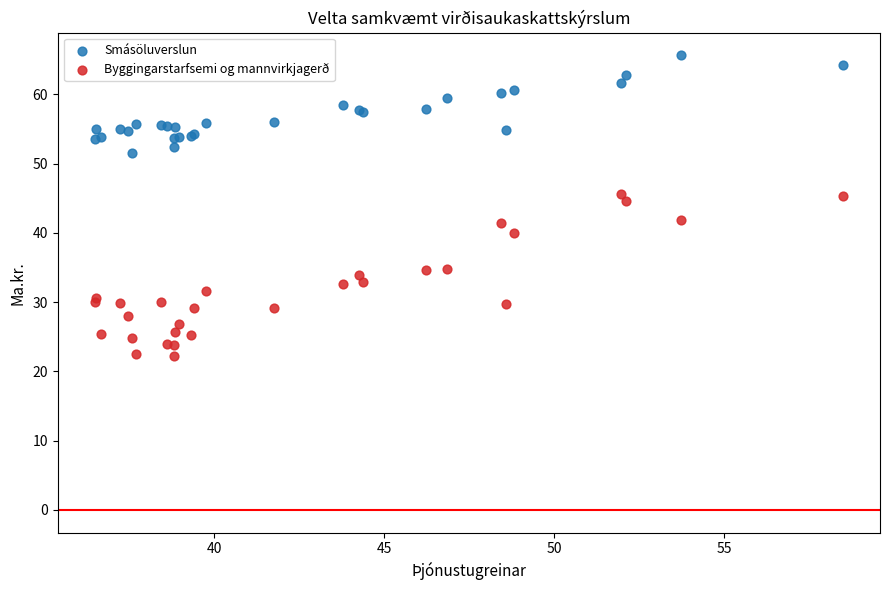

Which series has the widest spread of Y values?

Byggingarstarfsemi og mannvirkjagerð